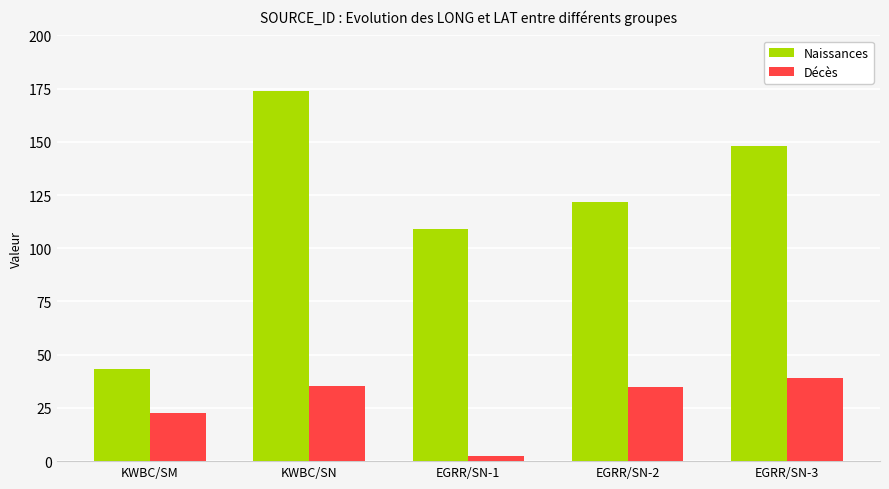

Is the value of Décès at EGRR/SN-1 greater than the value of Naissances at EGRR/SN-2?

No